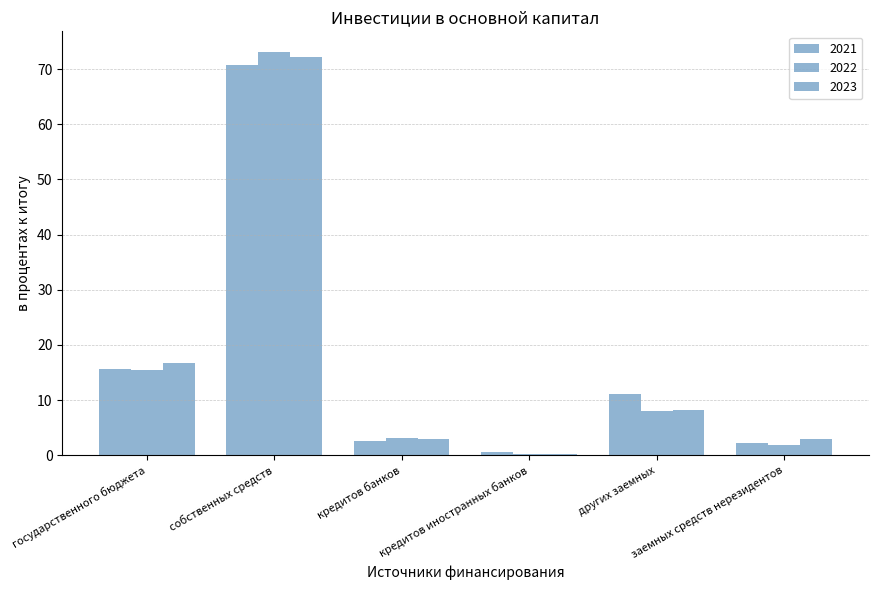

The 2022 series shows 3.2 at кредитов банков. True or false?

True